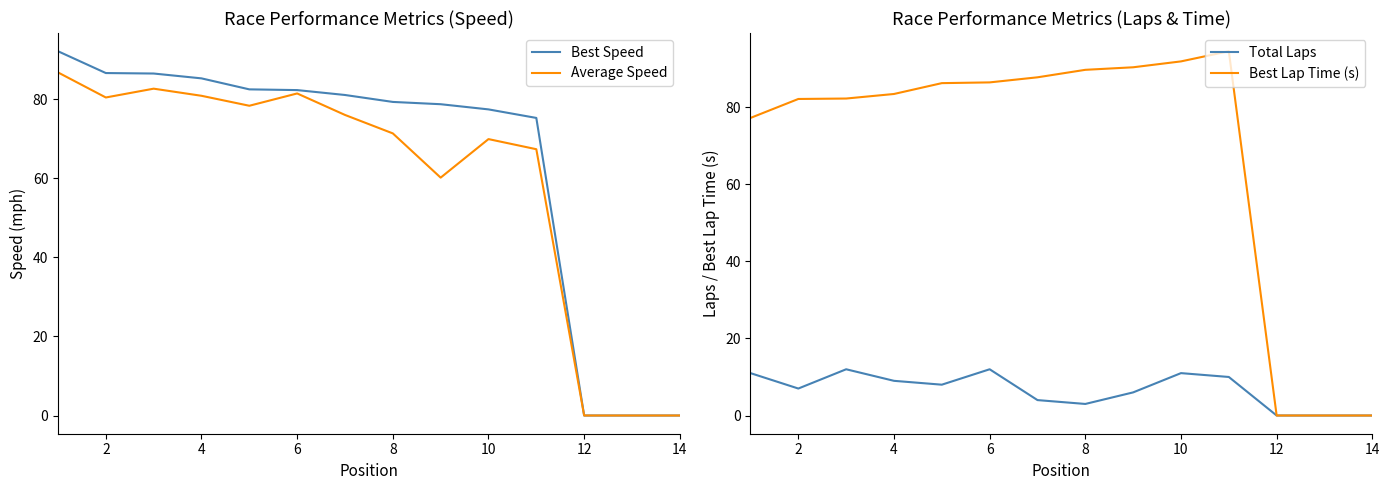

The value of Average Speed at 4 is 80.9. True or false?

True